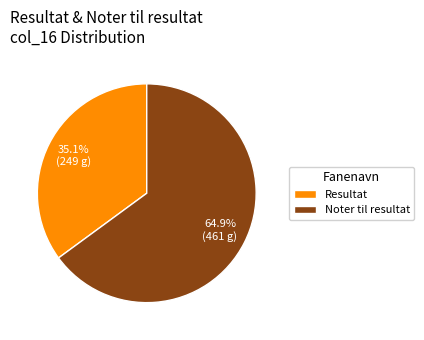

True or false: Resultat accounts for 1% of the total.

False